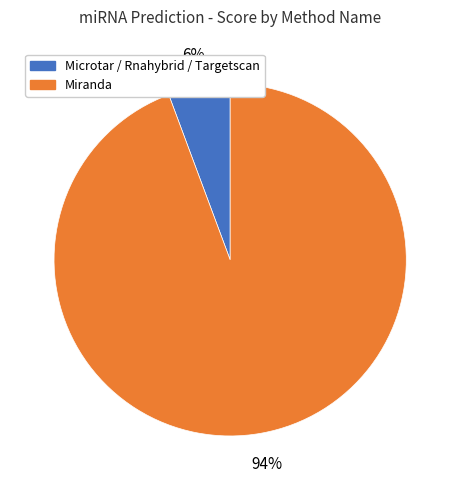

To the nearest percent, what is the average slice percentage?

50%